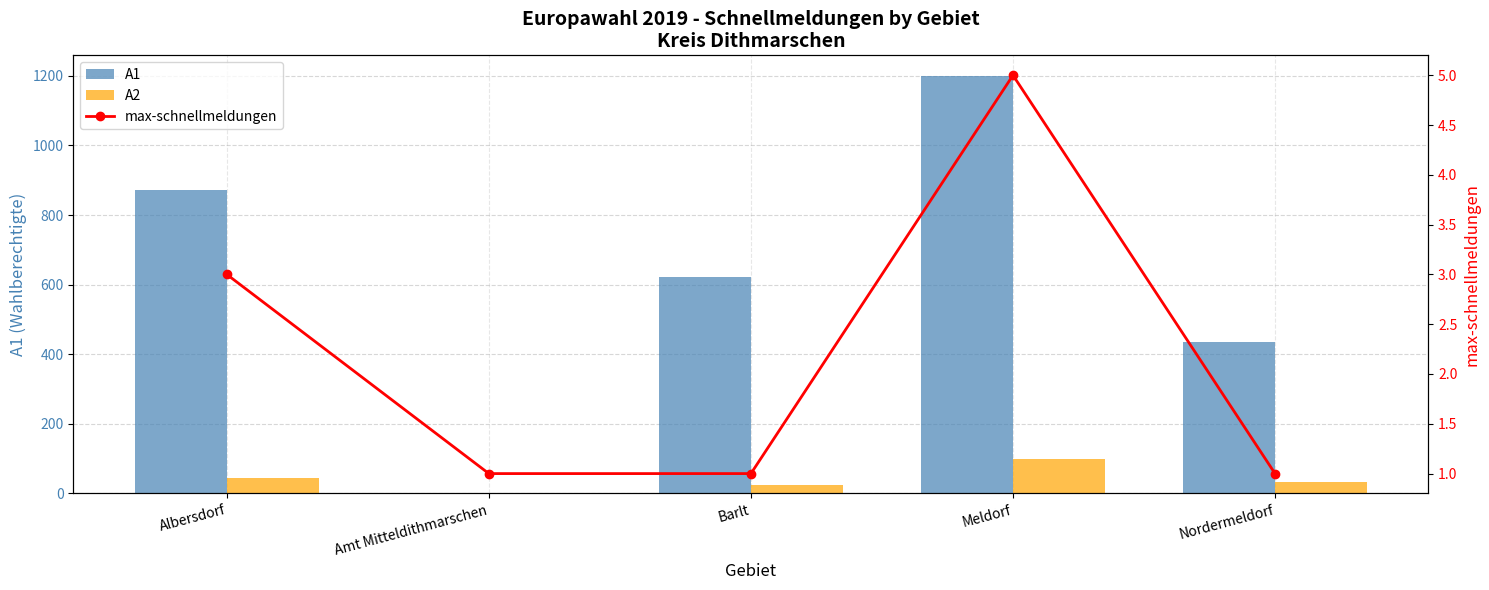

Which series has the largest total across all categories?

A1